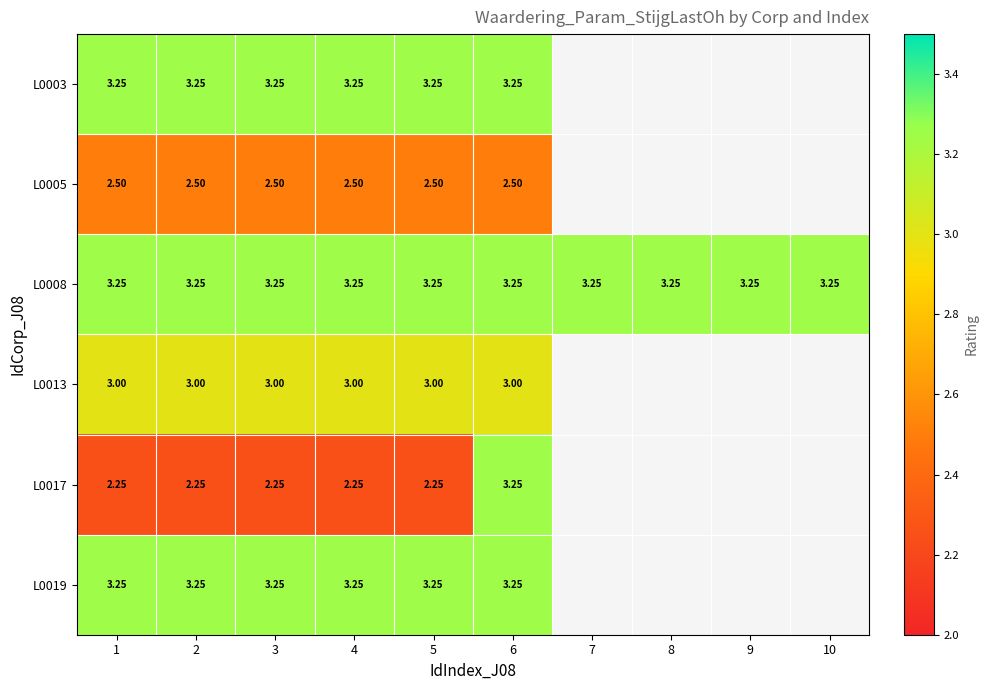

Is the value of L0013 at 2 greater than the value of L0003 at 5?

No